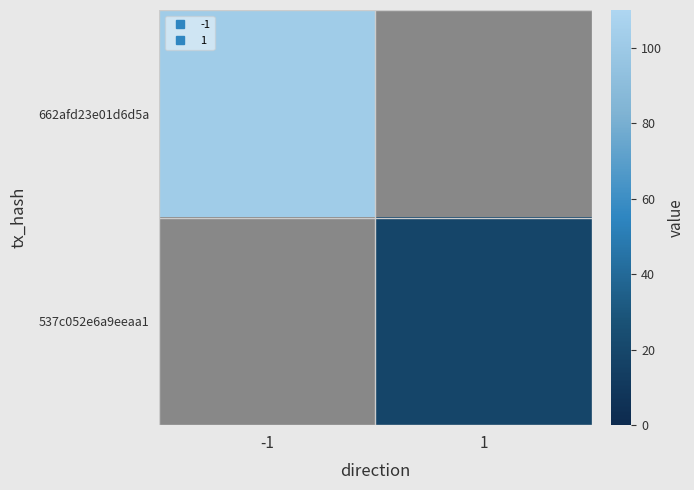

How many positive values does the 662afd23e01d6d5a series have?

1